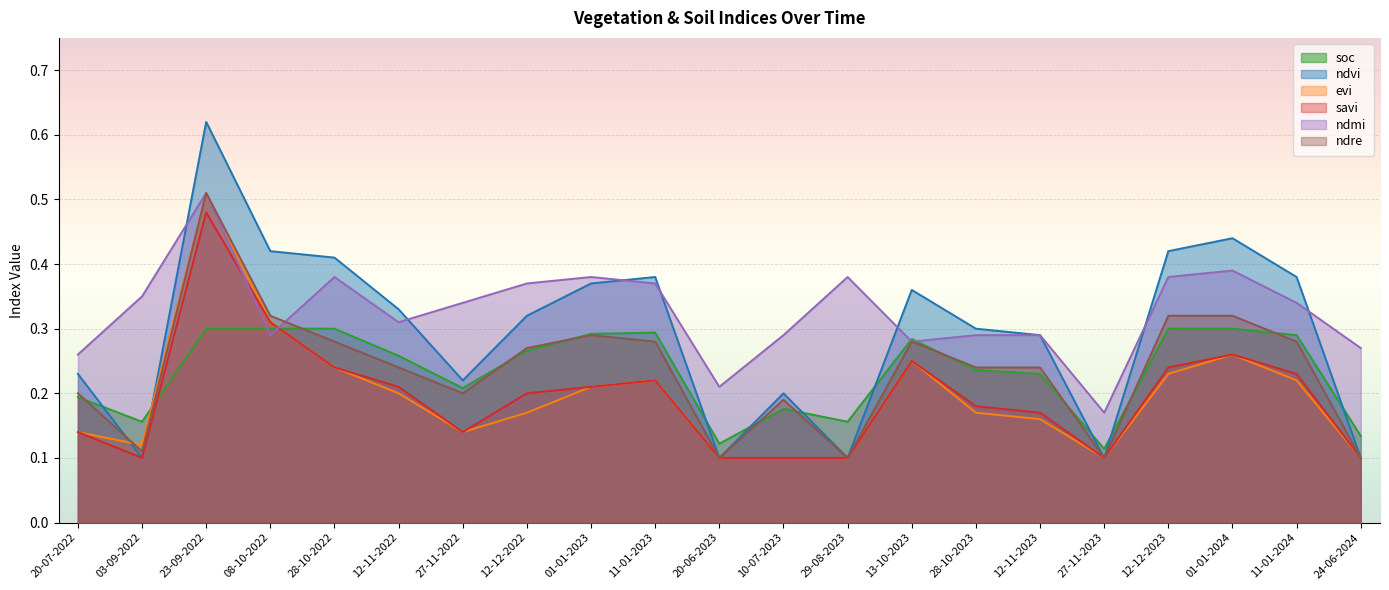

In ndre, how many points are higher than both neighbors (excluding endpoints)?

4